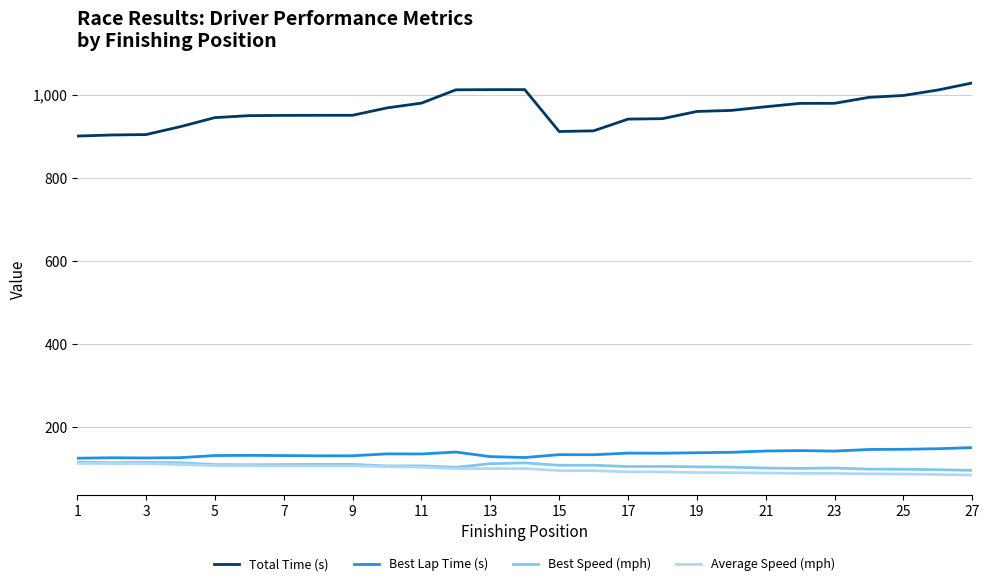

Count the number of data series in this chart.

4